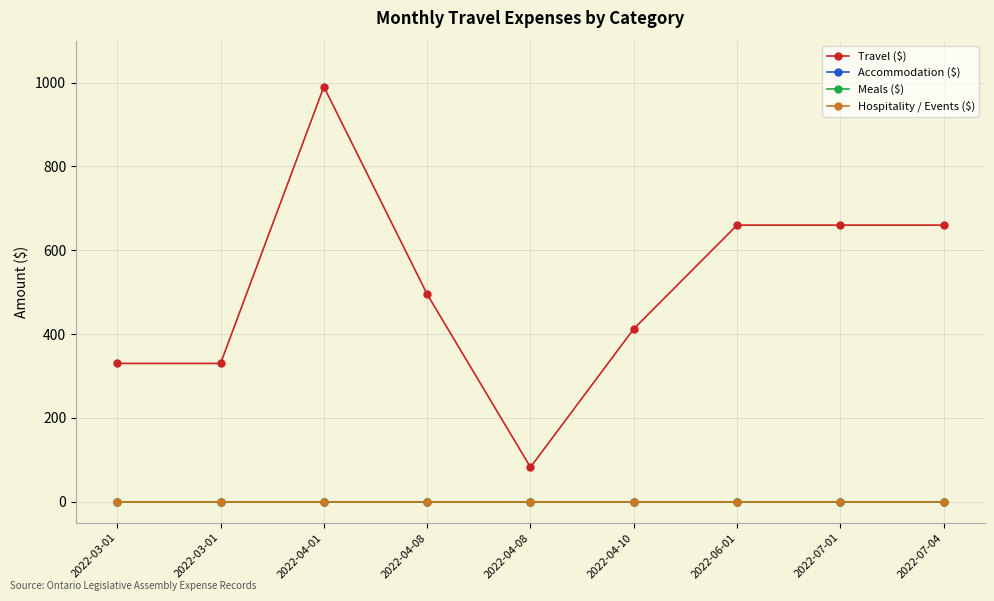

Is this an area chart (filled region under the line)?

No